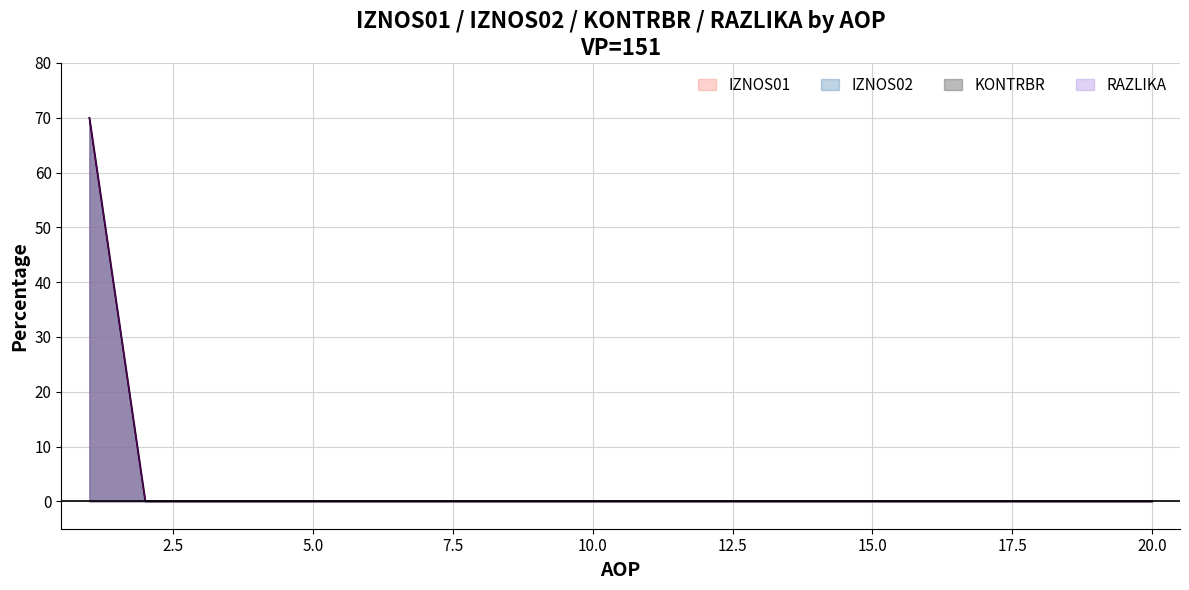

Is the value of KONTRBR at 1 greater than the value of RAZLIKA at 3?

Yes